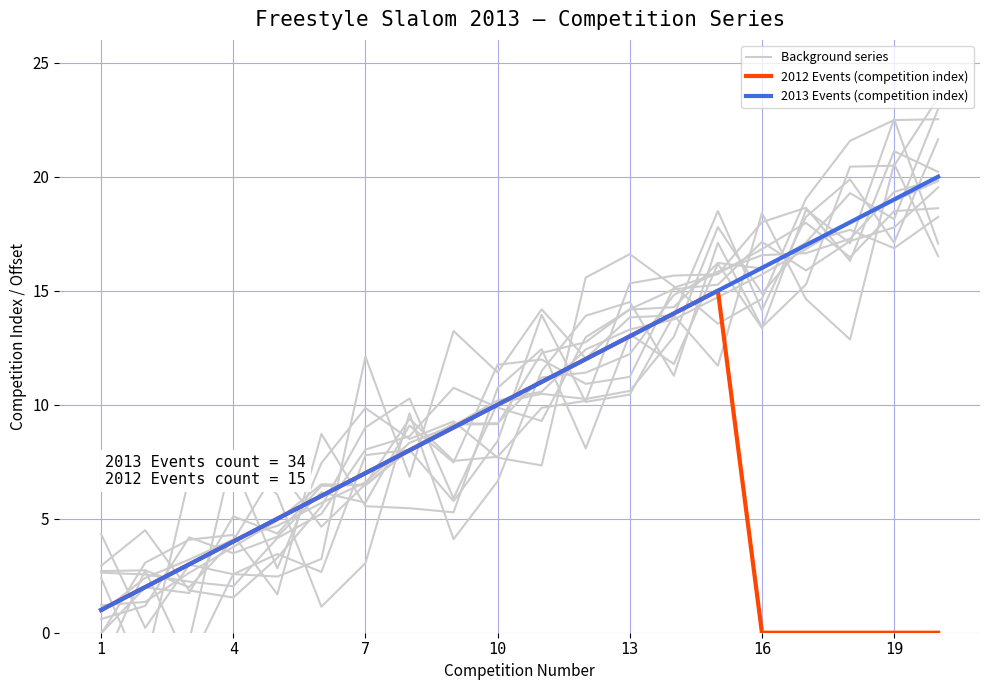

Between 11 and 12, which series saw the biggest shift?

2012 Events (competition index)